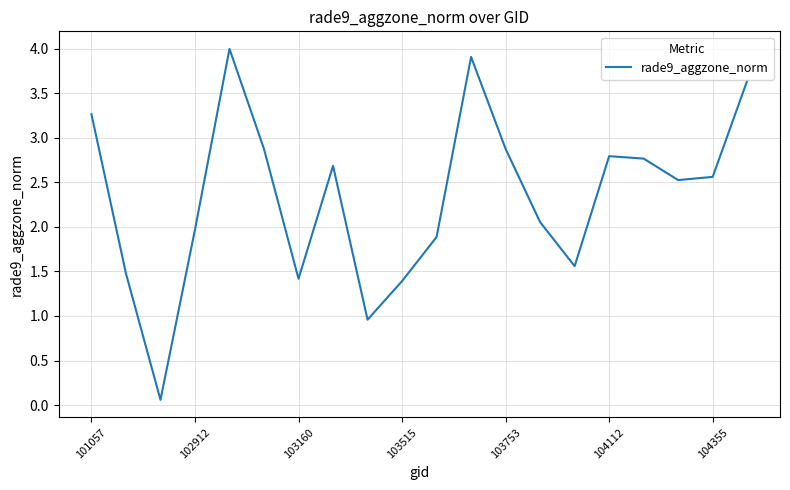

What is the maximum value shown in the chart?

4.0